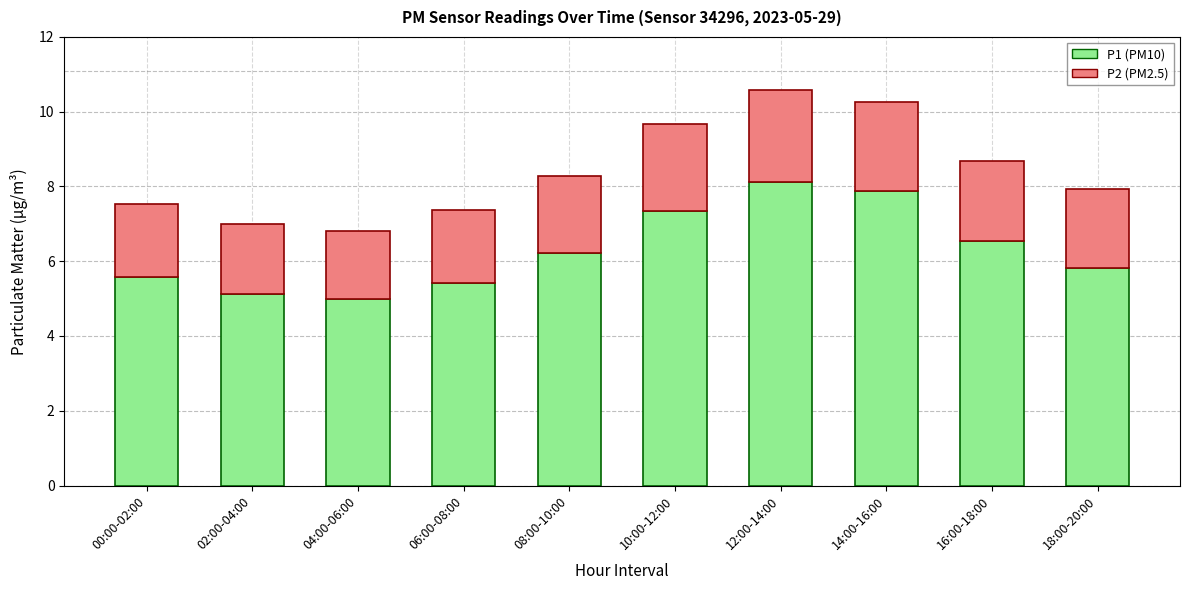

What is the total value across all series at 06:00-08:00?

7.4